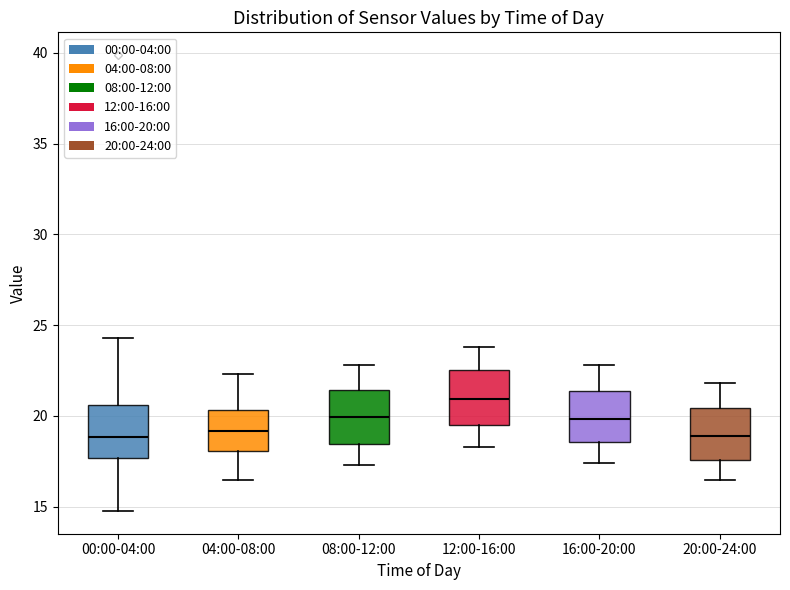

Which box's median line is the highest?

12:00-16:00